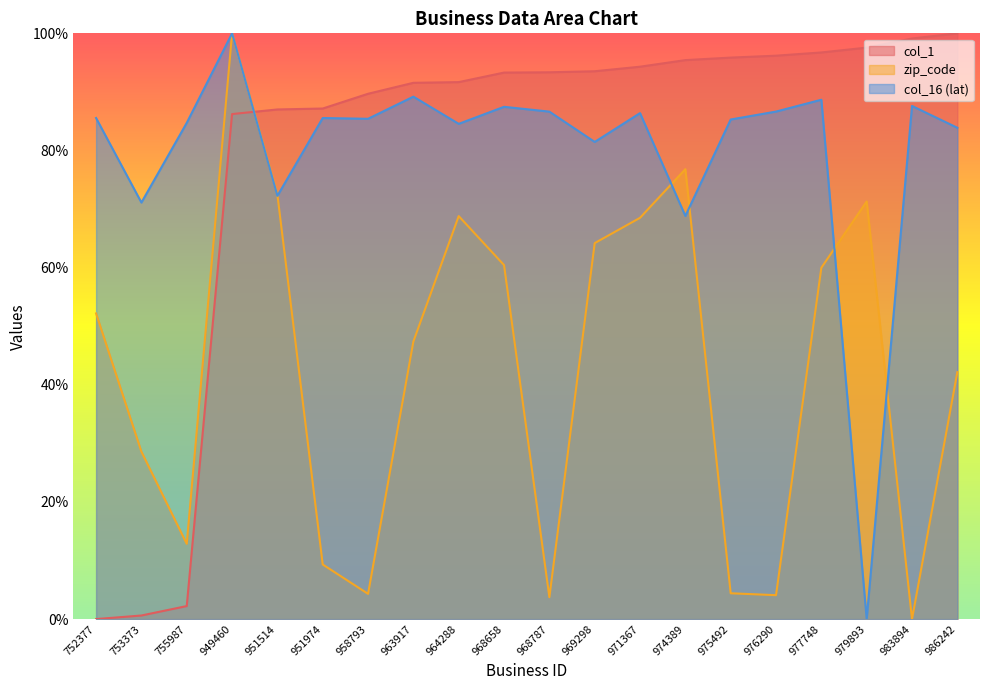

How many data points does each series have?

20